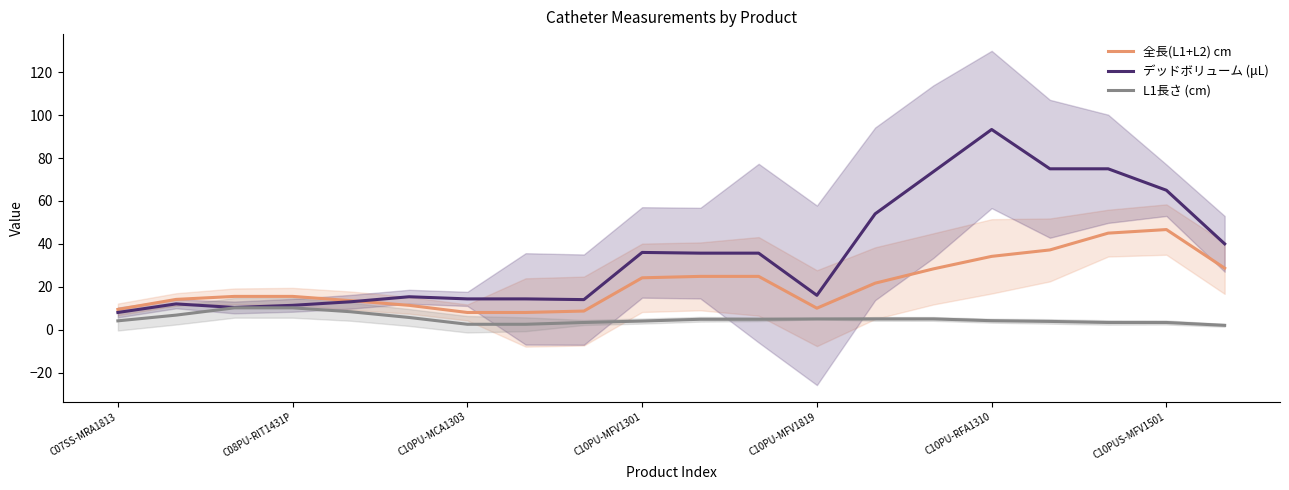

How many values in the デッドボリューム (μL) series exceed 35?

10